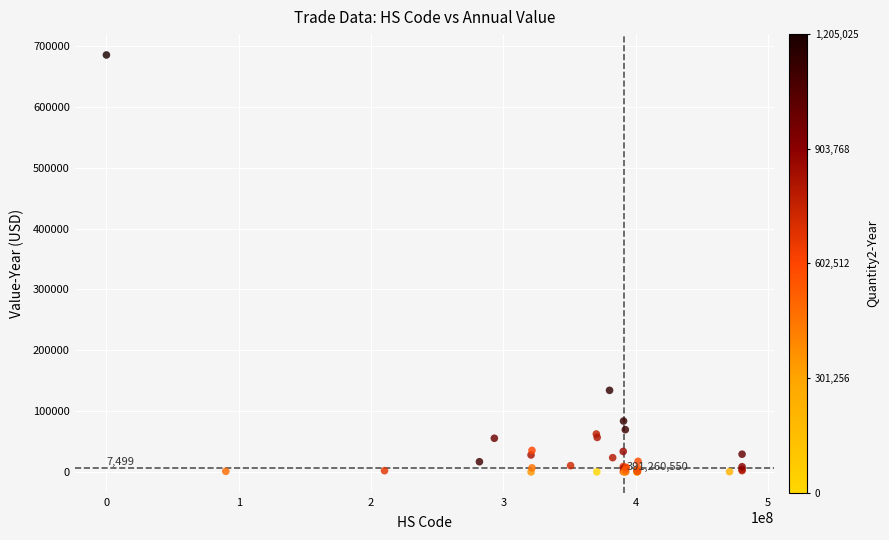

What Y value in the scatter plot is closest to 342711?

134286